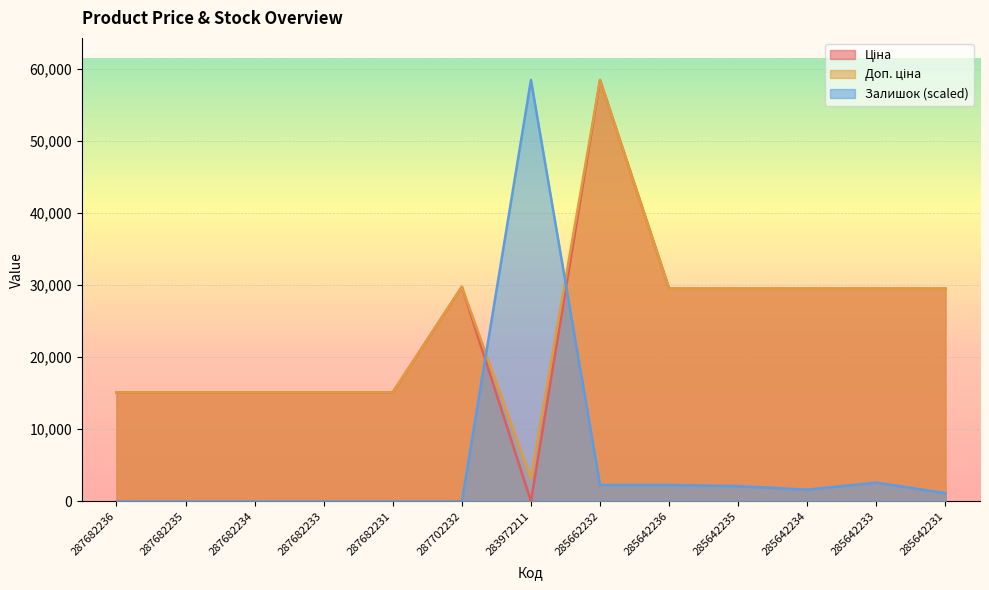

The value of Доп. ціна at 287682231 is 15120.0. True or false?

True